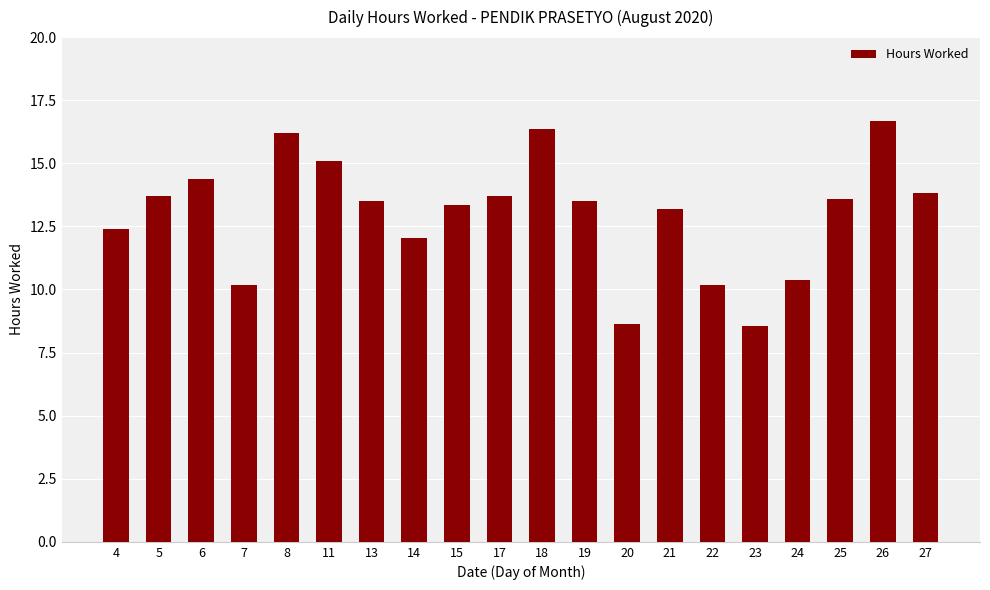

What is the change in value from 17 to 26?

+3.0